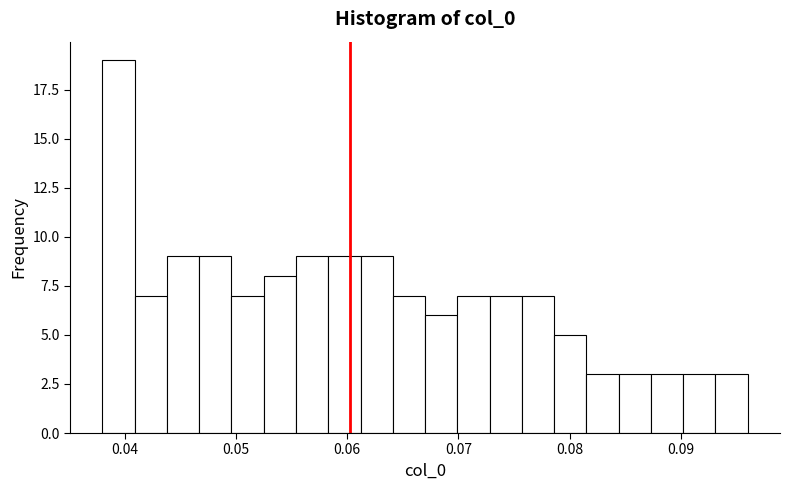

Read against the x-axis, roughly where is the centre of the tallest bar?

0.039